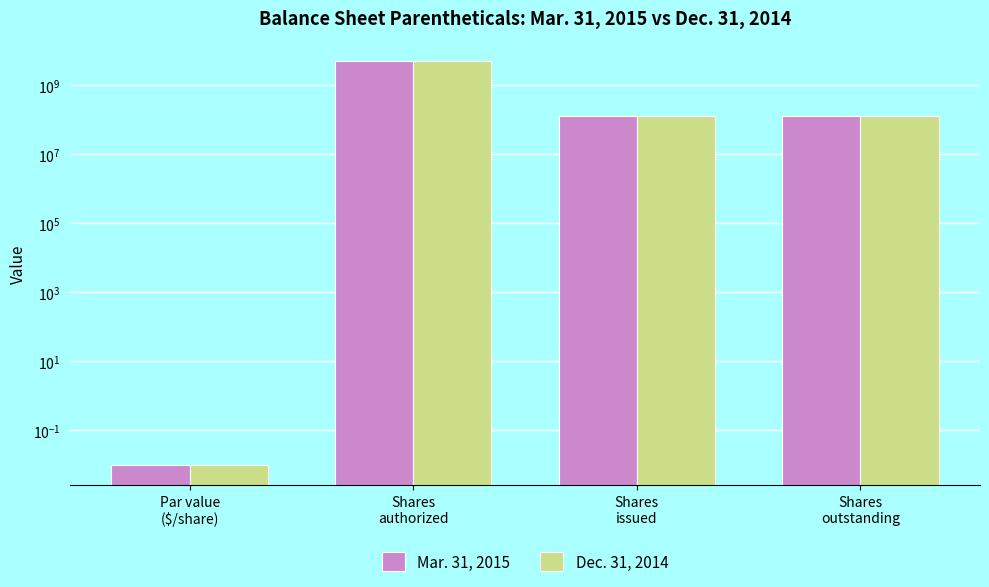

Which series has the widest spread of values?

Mar. 31, 2015